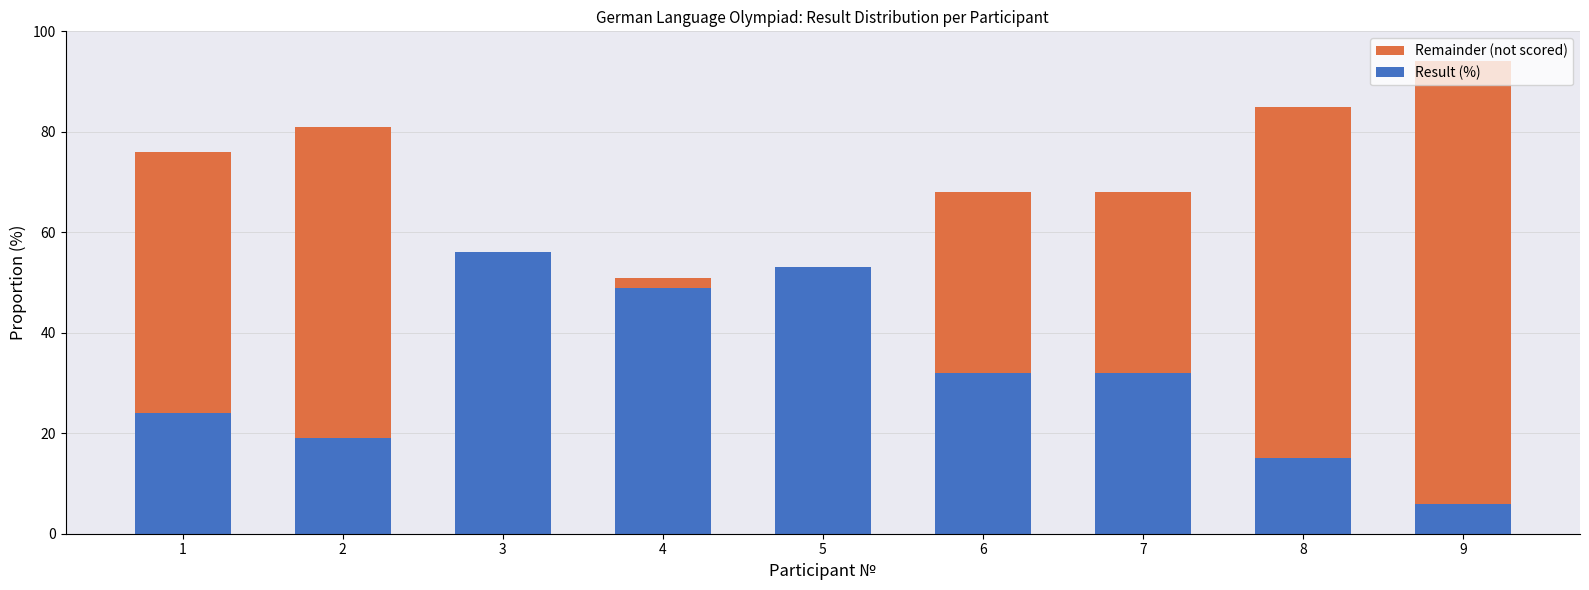

How many values in the Result (%) series are below 32?

4